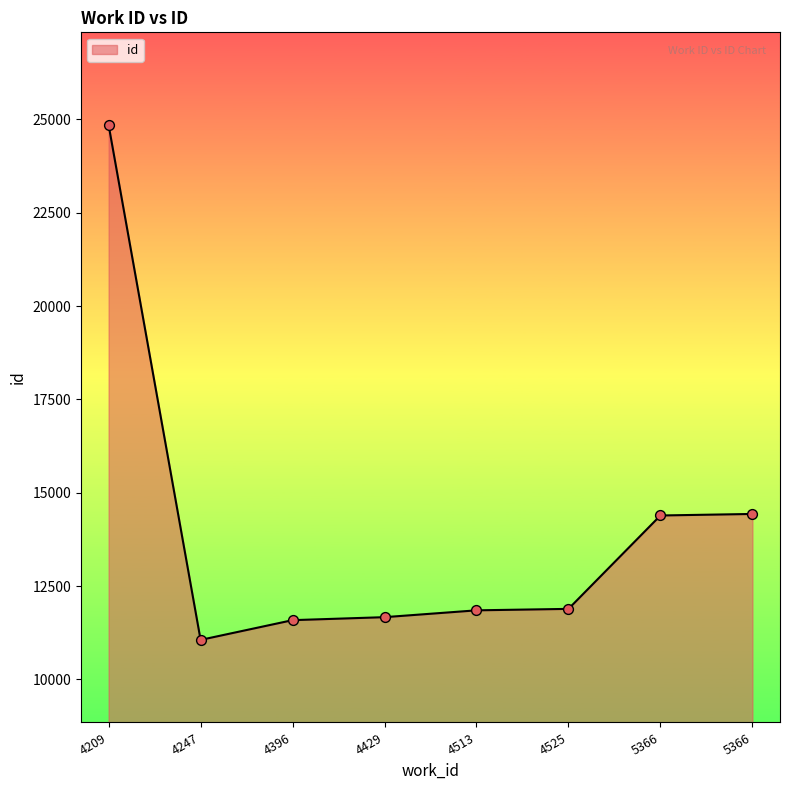

What is the change in value from 4247 to 4513?

+792